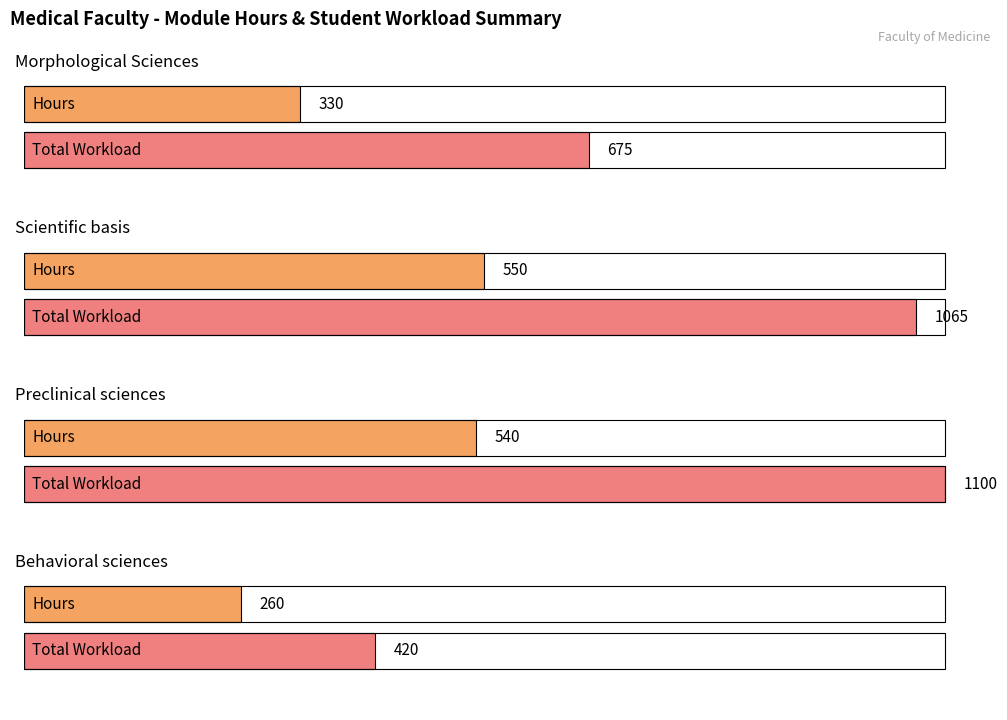

At which category is the sum across all series the highest?

MODULE Preclinical sciences